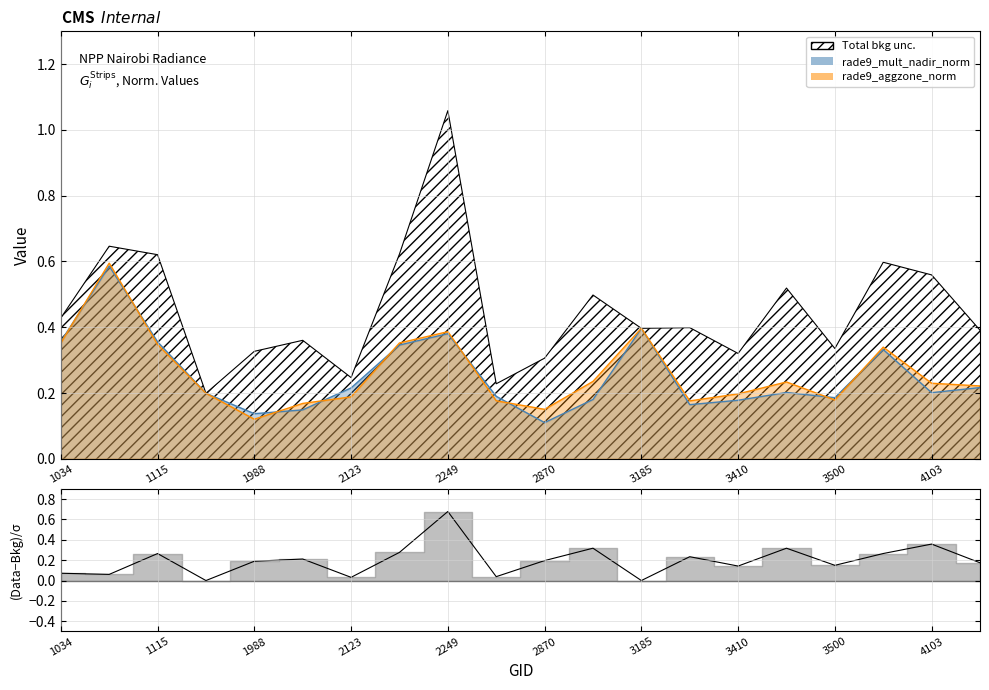

At which category does rade9_aggzone_norm reach its first local valley?

1988